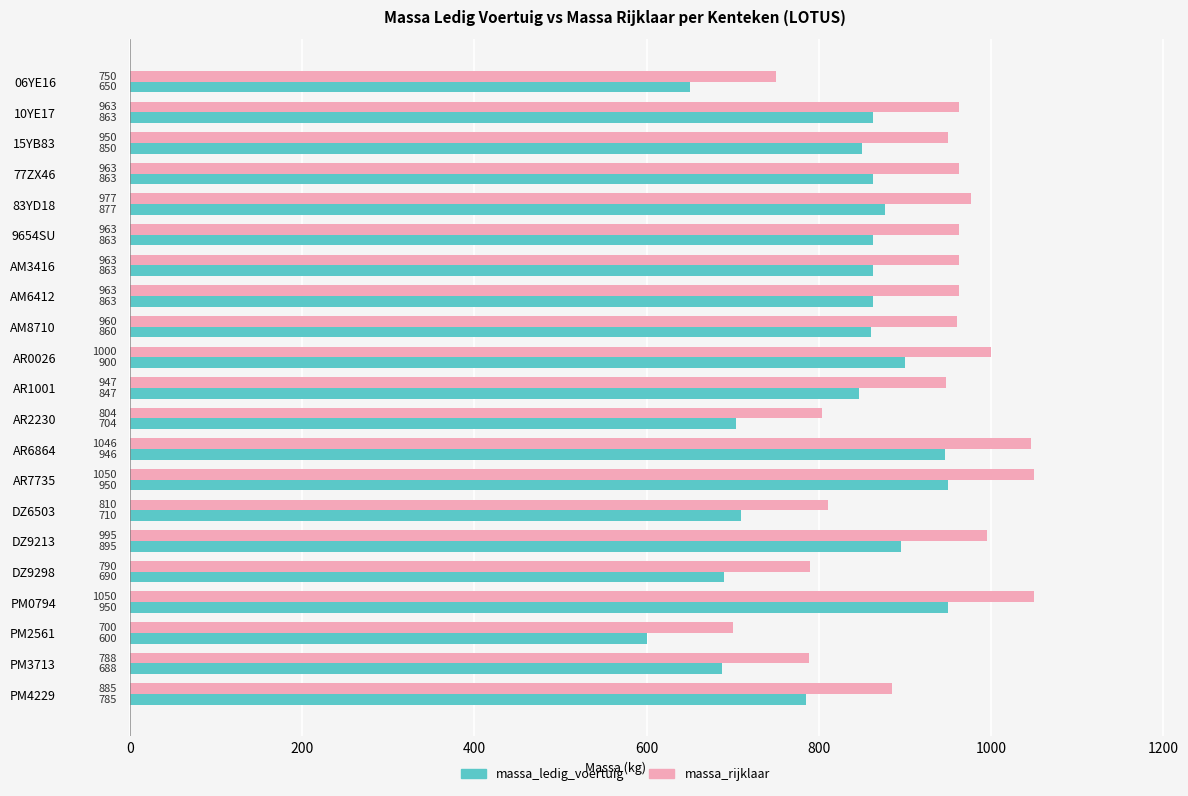

List the series in order of their overall mean, highest first.

massa_rijklaar, massa_ledig_voertuig